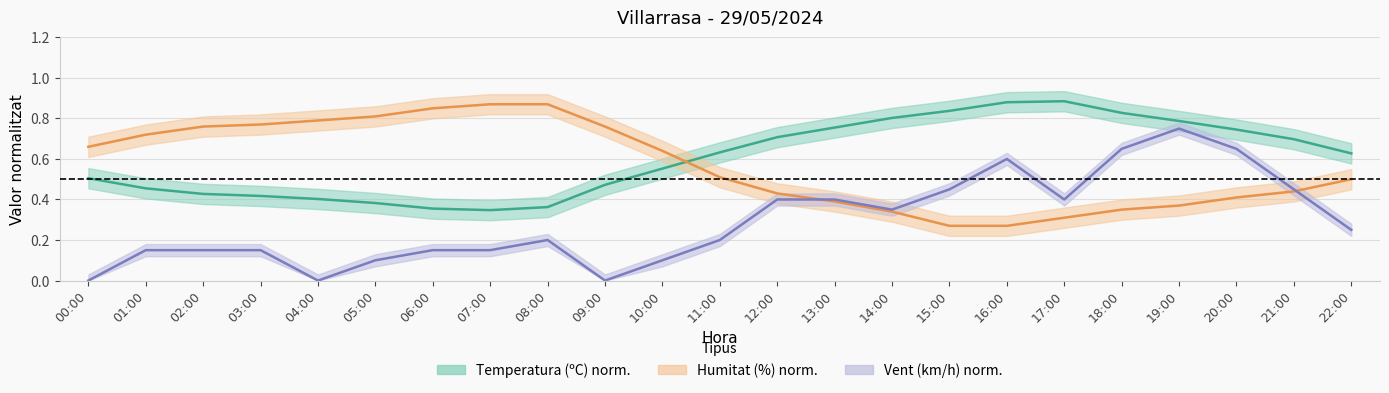

How many times do Humitat and Temperatura cross each other?

1